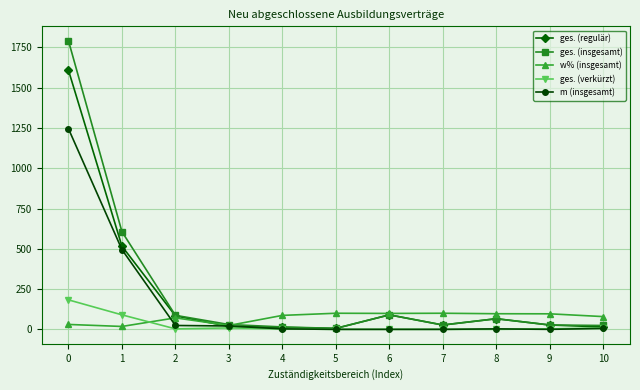

Which series changed the most between 1 and 9?

ges. (insgesamt)